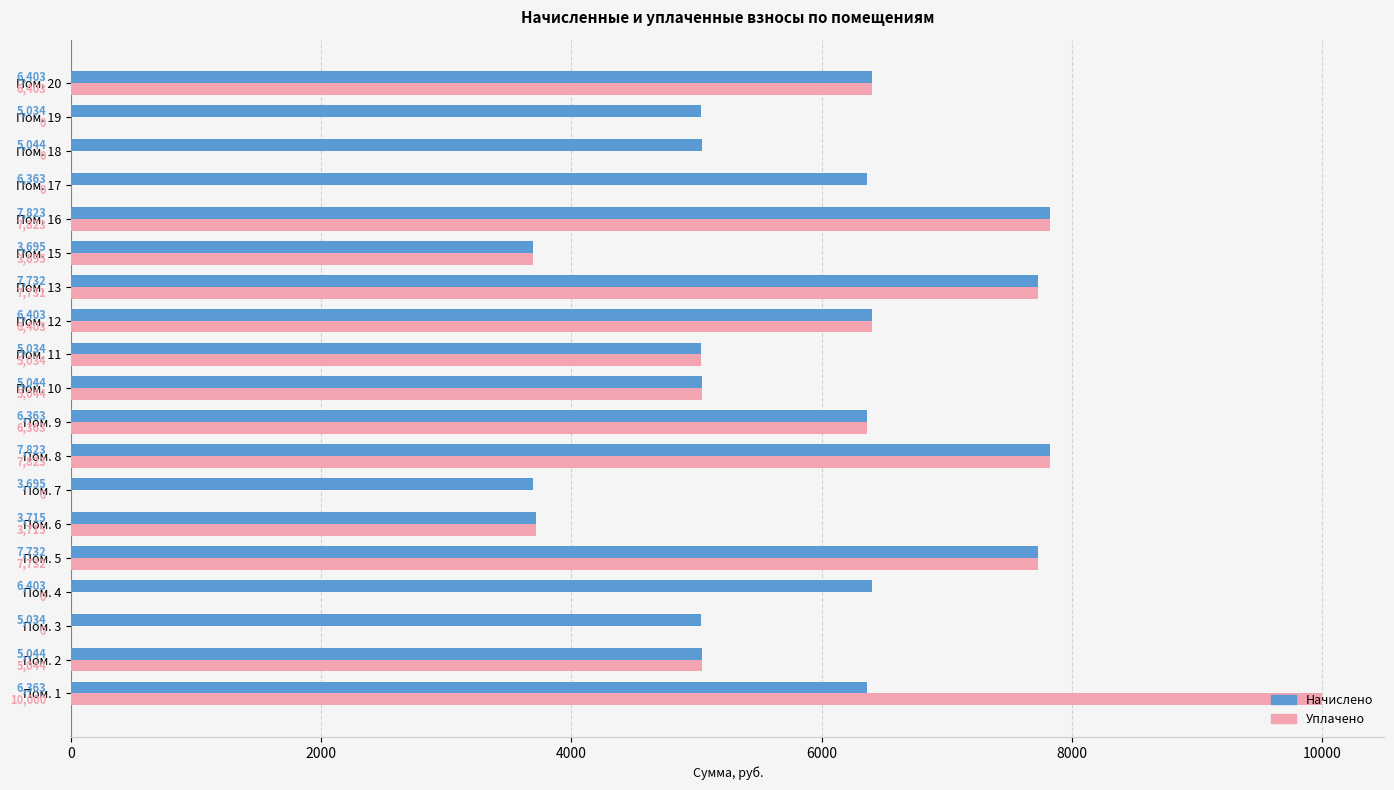

Which series changed the most between Пом. 4 and Пом. 9?

Уплачено